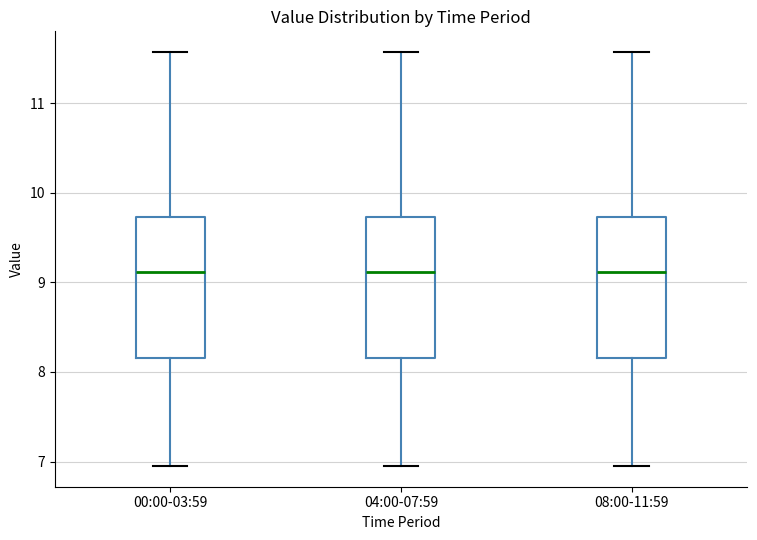

Reading left to right, transcribe this box plot: for each box, give where its median line is, the range the box spans, and where its two whiskers end, as read against the y-axis. The values are not printed on the chart, so give them approximately, as read against the axis.

00:00-03:59: median 9.1, box 8.2 to 9.7, whiskers 7.0 to 11.6
04:00-07:59: median 9.1, box 8.2 to 9.7, whiskers 7.0 to 11.6
08:00-11:59: median 9.1, box 8.2 to 9.7, whiskers 7.0 to 11.6